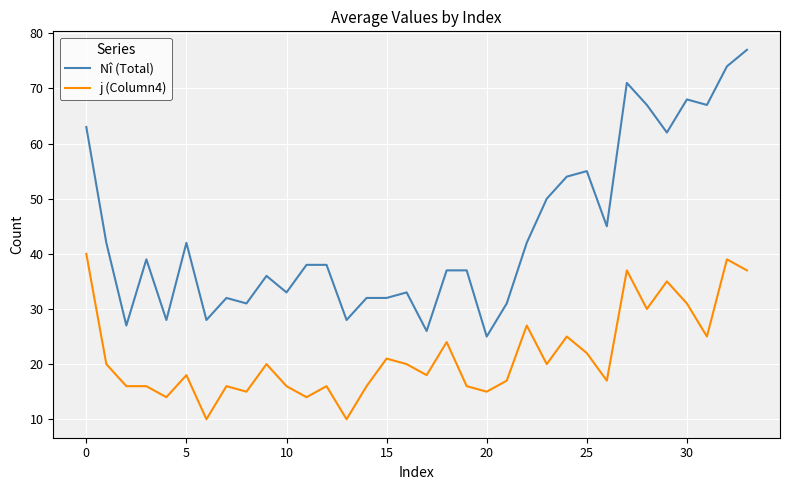

List the series in order of their overall mean, highest first.

Nî (Total), j (Column4)